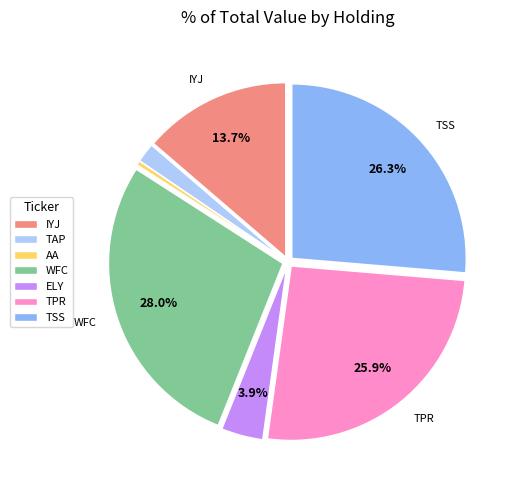

Which category has the biggest portion of the pie?

WFC